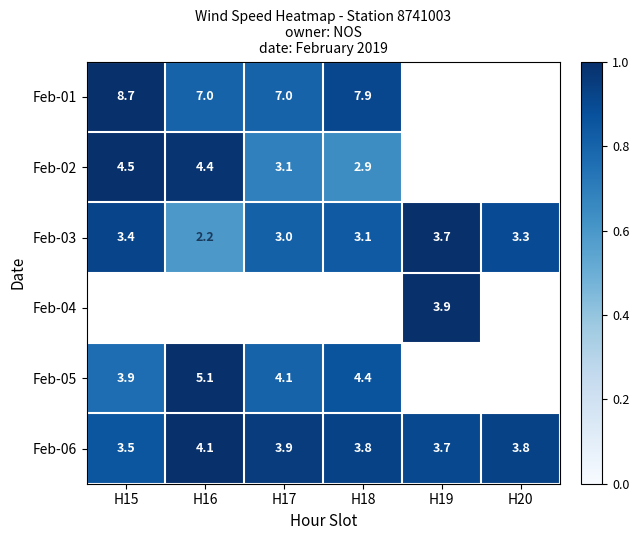

Is the value of Feb-05 at H16 greater than the value of Feb-02 at H15?

Yes